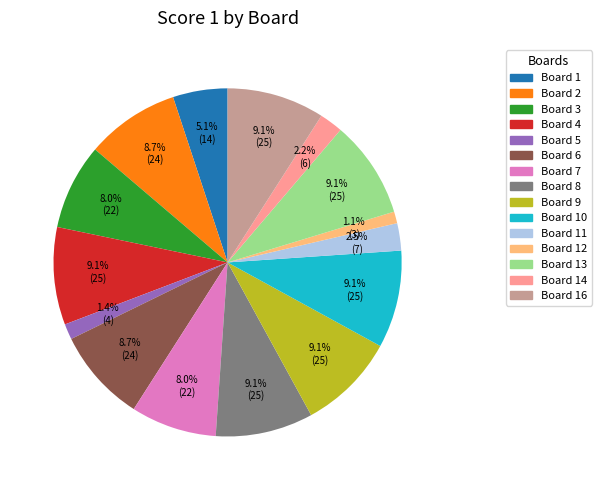

What percentage is NOT represented by Board 10?

90.9%